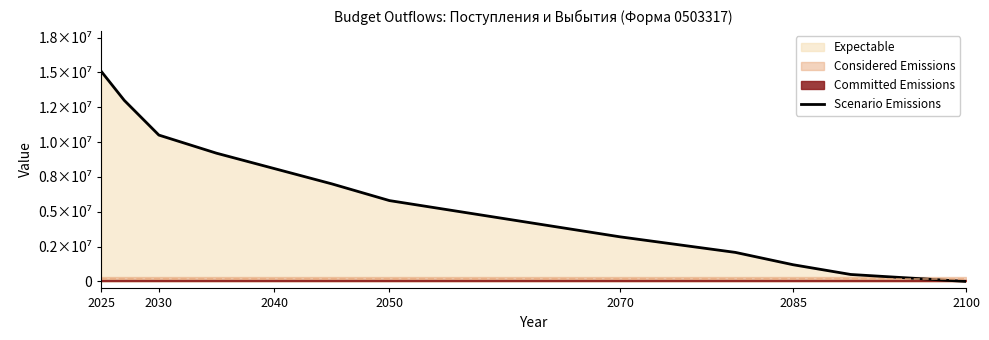

What is the label of the 4th point from the left?

2050